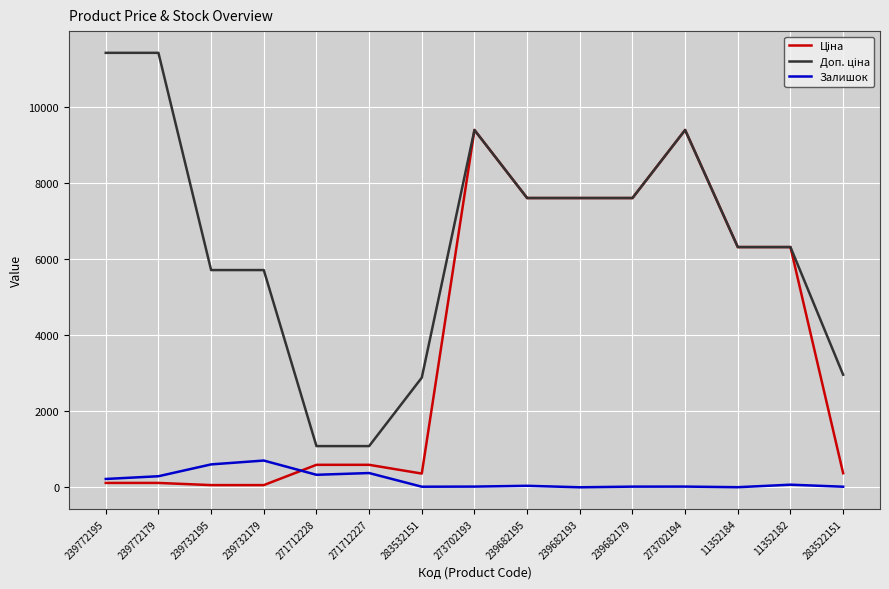

The Залишок series shows 15.0 at 283522151. True or false?

True